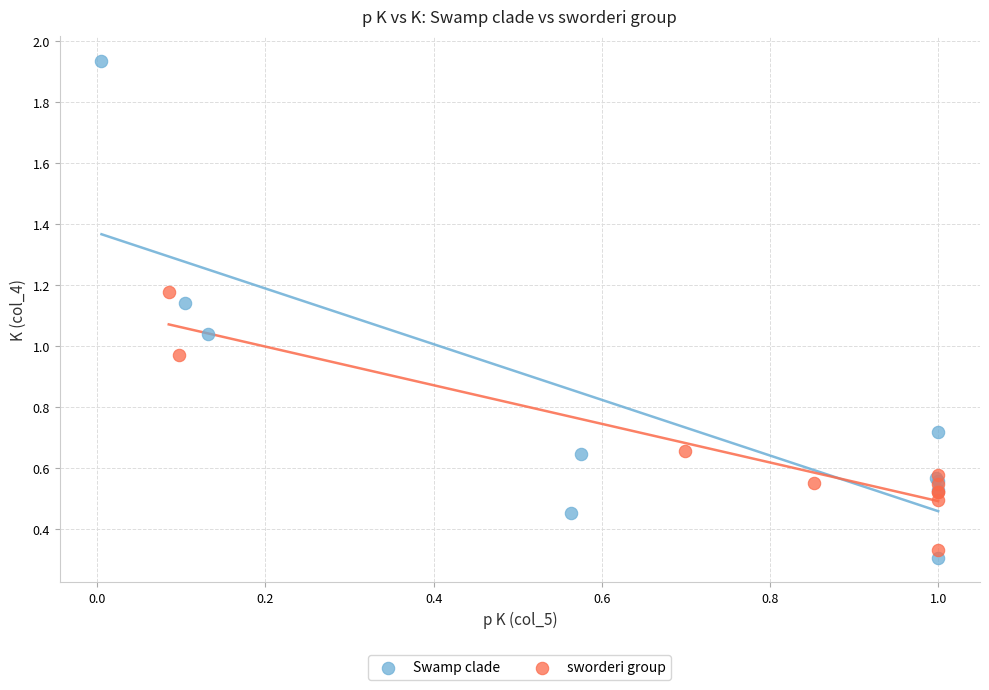

Which series reaches the maximum Y coordinate?

Swamp clade